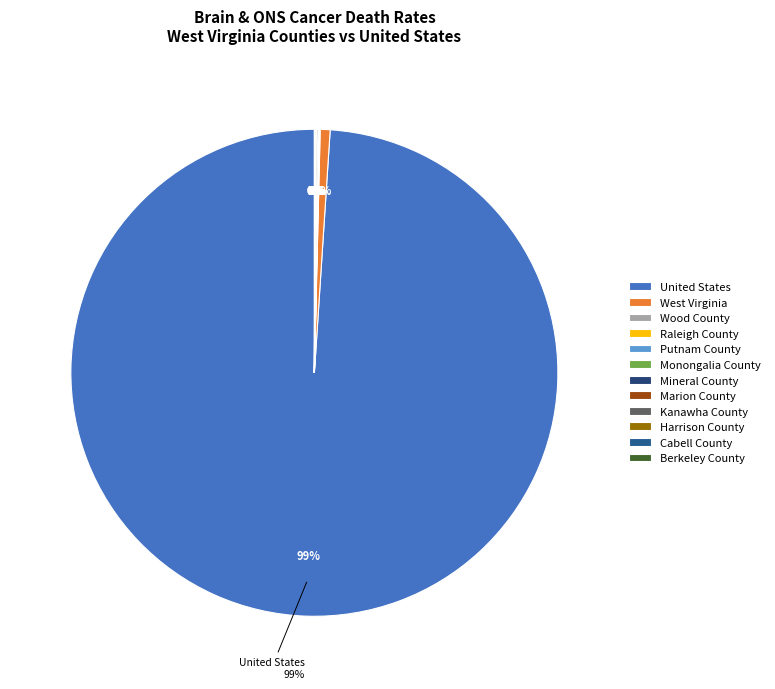

The Mineral County slice represents 14% of the pie. True or false?

False